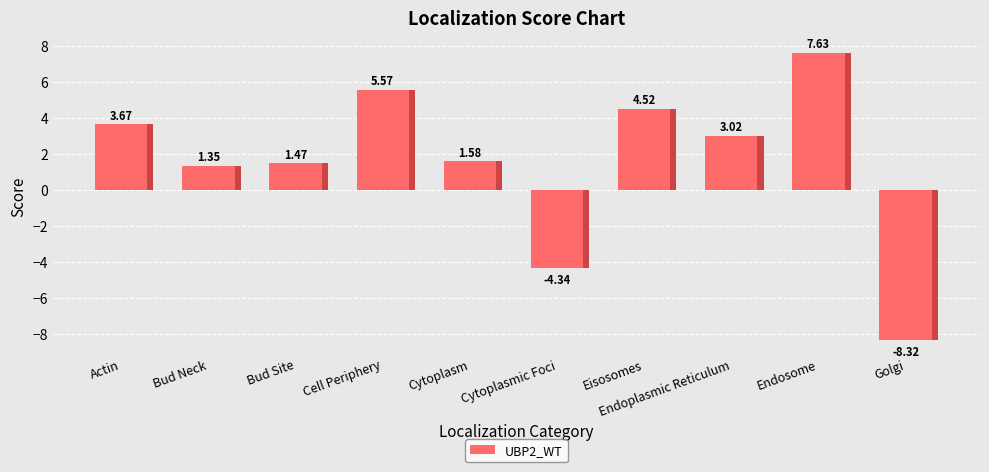

What is the label of the 2nd bar from the right?

Endosome